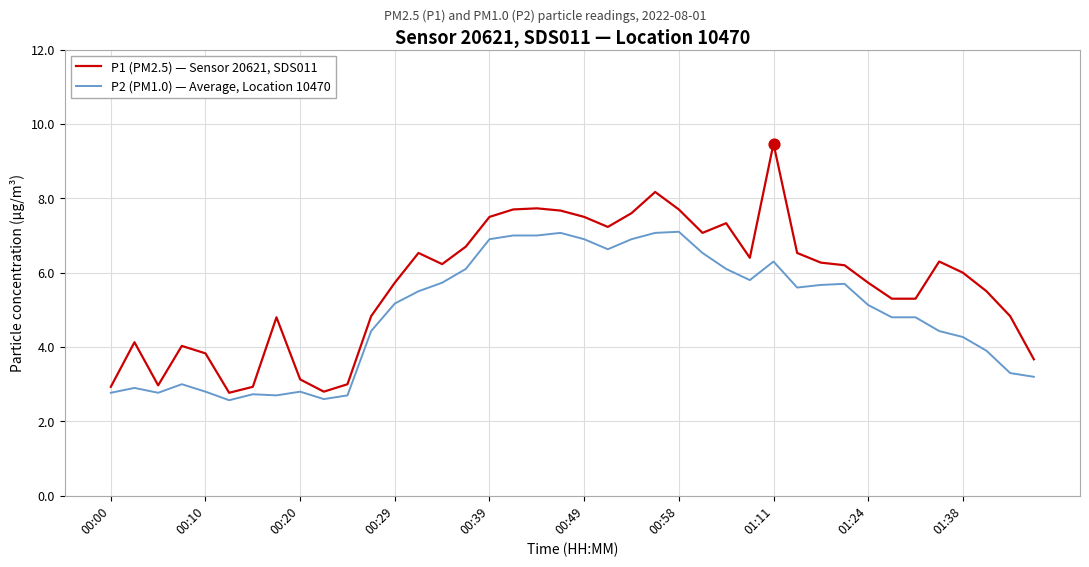

Which series has the largest total across all categories?

P1 (PM2.5) — Sensor 20621, SDS011